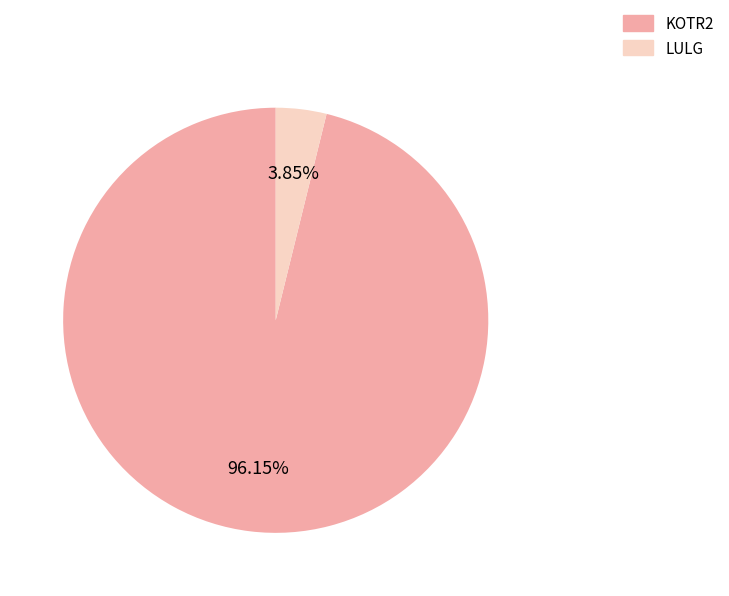

To the nearest percent, what is the combined percentage of KOTR2 and LULG?

100%